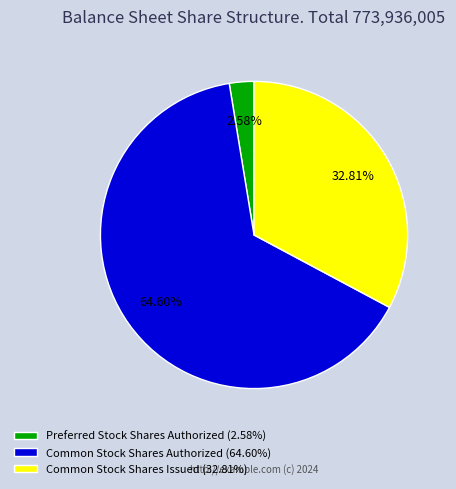

Which slice is the smallest?

Preferred Stock Shares Authorized